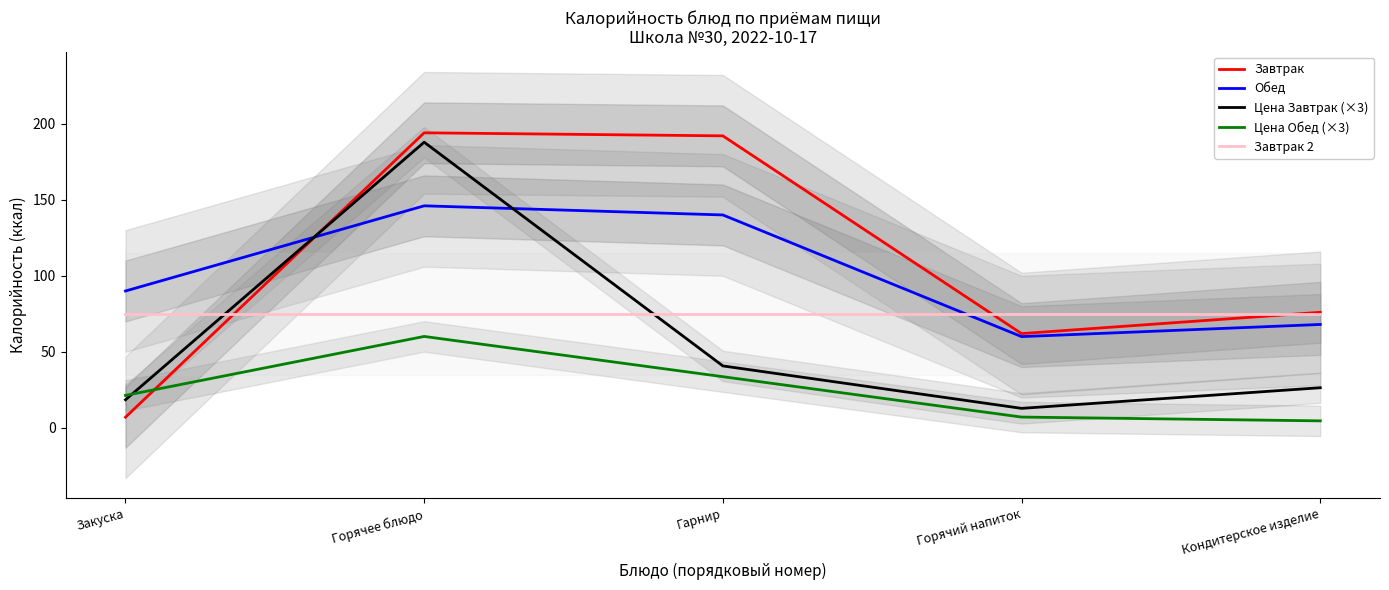

What is the label of the 2nd point from the left?

Горячее блюдо